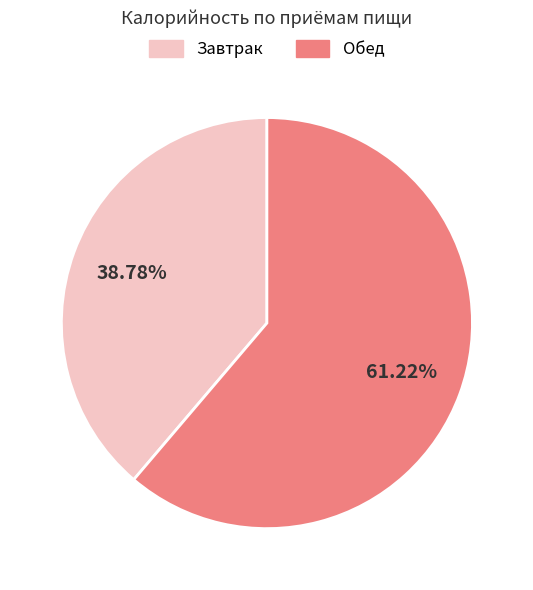

How many slices are in this pie chart?

2